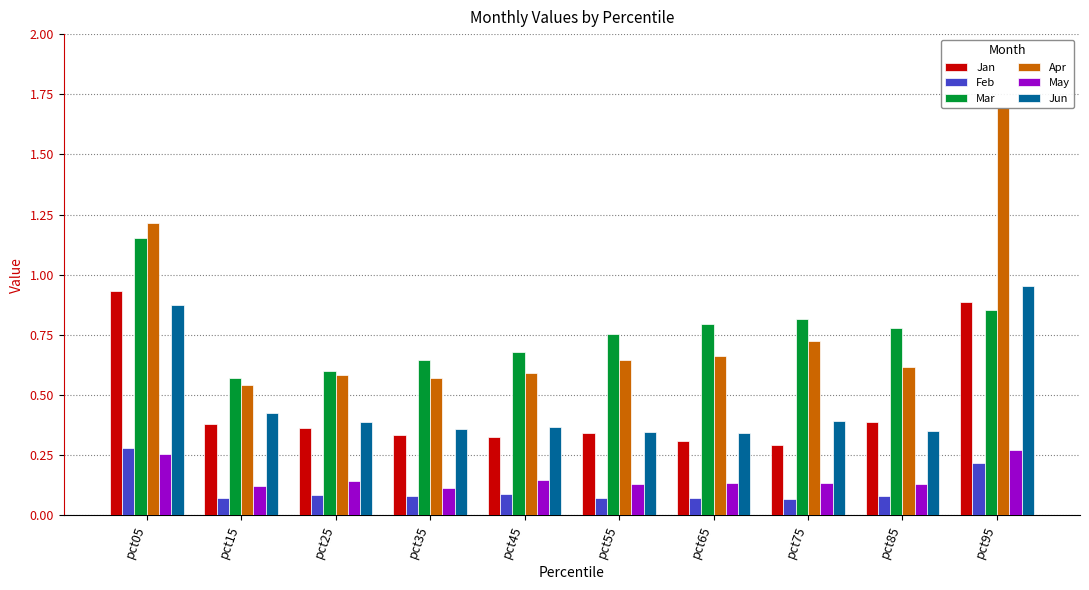

What is the sum of the Apr values at pct15 and pct45?

1.1